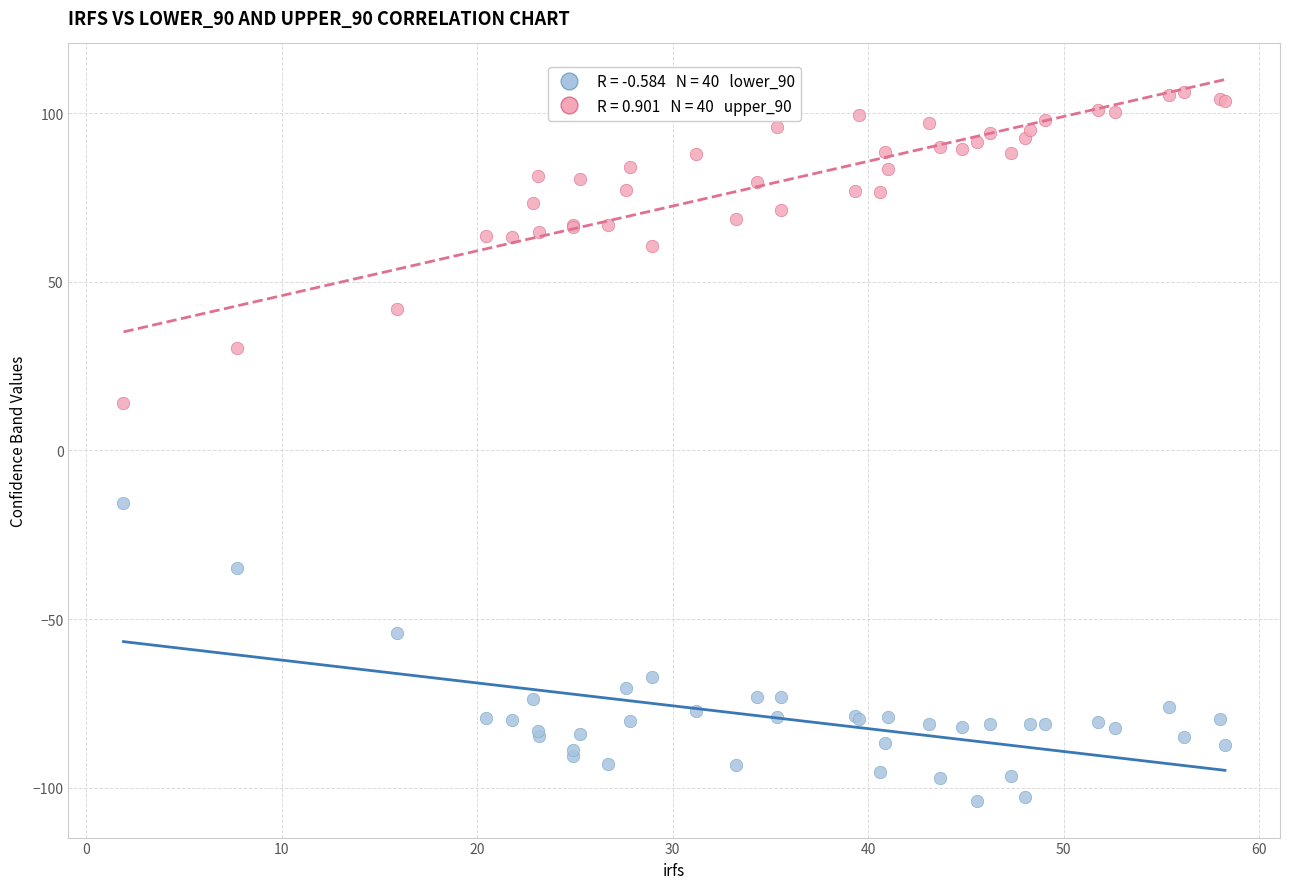

Across all series, what Y value is closest to 1?

14.1